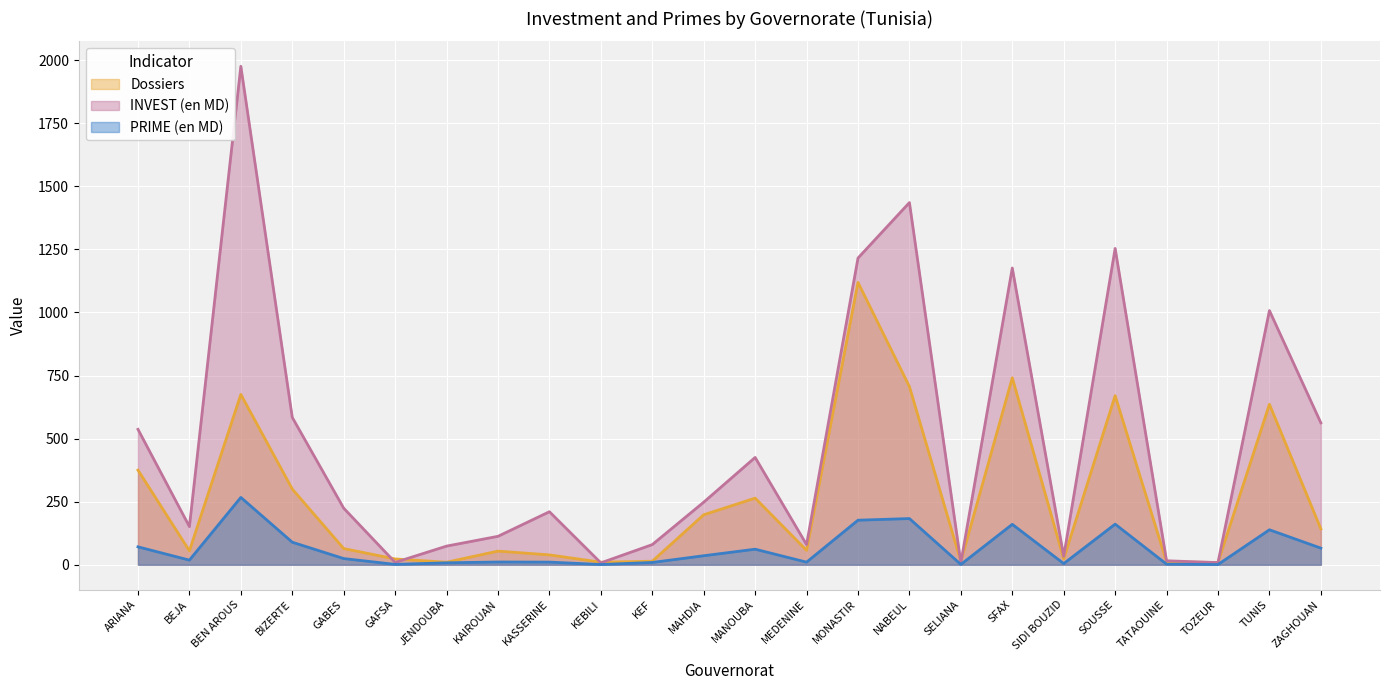

Where do INVEST (en MD) and Dossiers first cross each other?

GABES and GAFSA